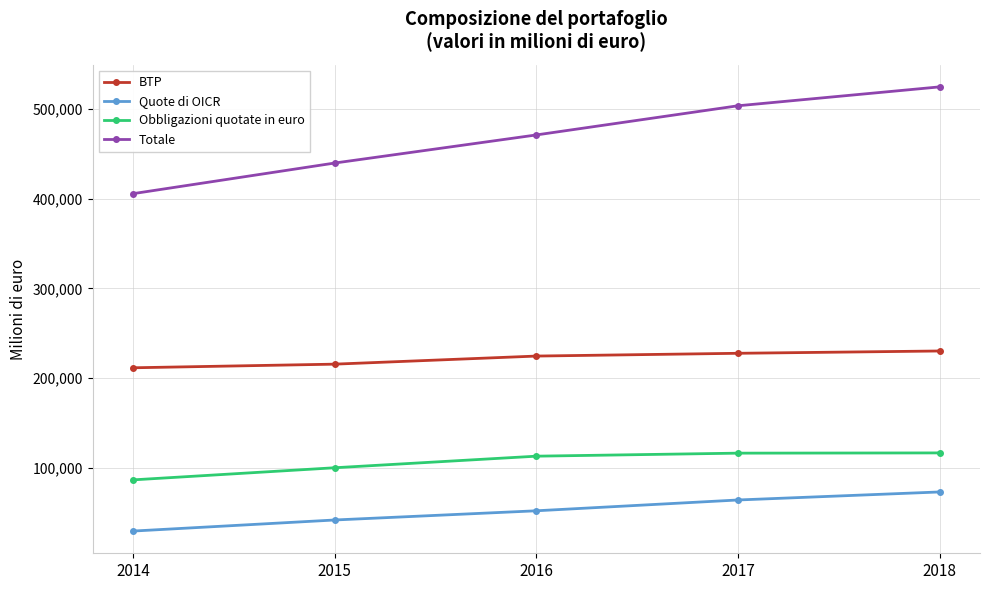

What is the approximate value of BTP at 2018, to the nearest 50?

230100